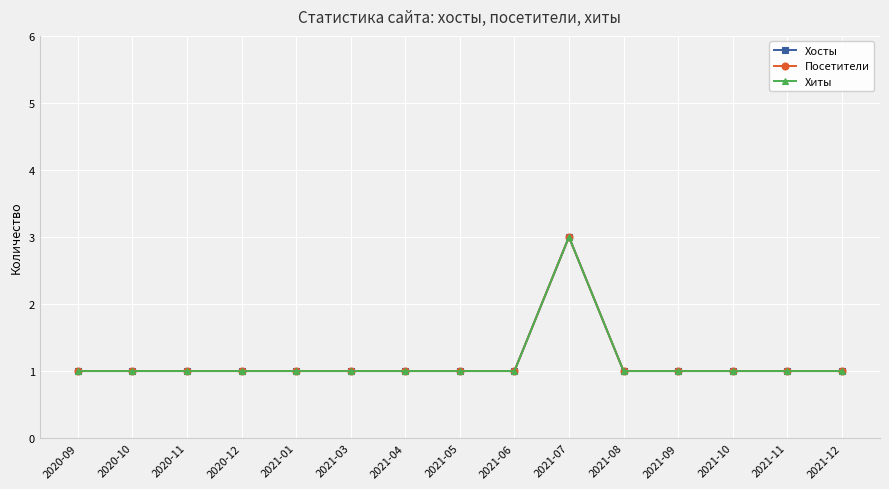

Reading right to left, what are all the values shown in this chart?

Хосты: 1	1	1	1	1	3	1	1	1	1	1	1	1	1	1
Посетители: 1	1	1	1	1	3	1	1	1	1	1	1	1	1	1
Хиты: 1	1	1	1	1	3	1	1	1	1	1	1	1	1	1